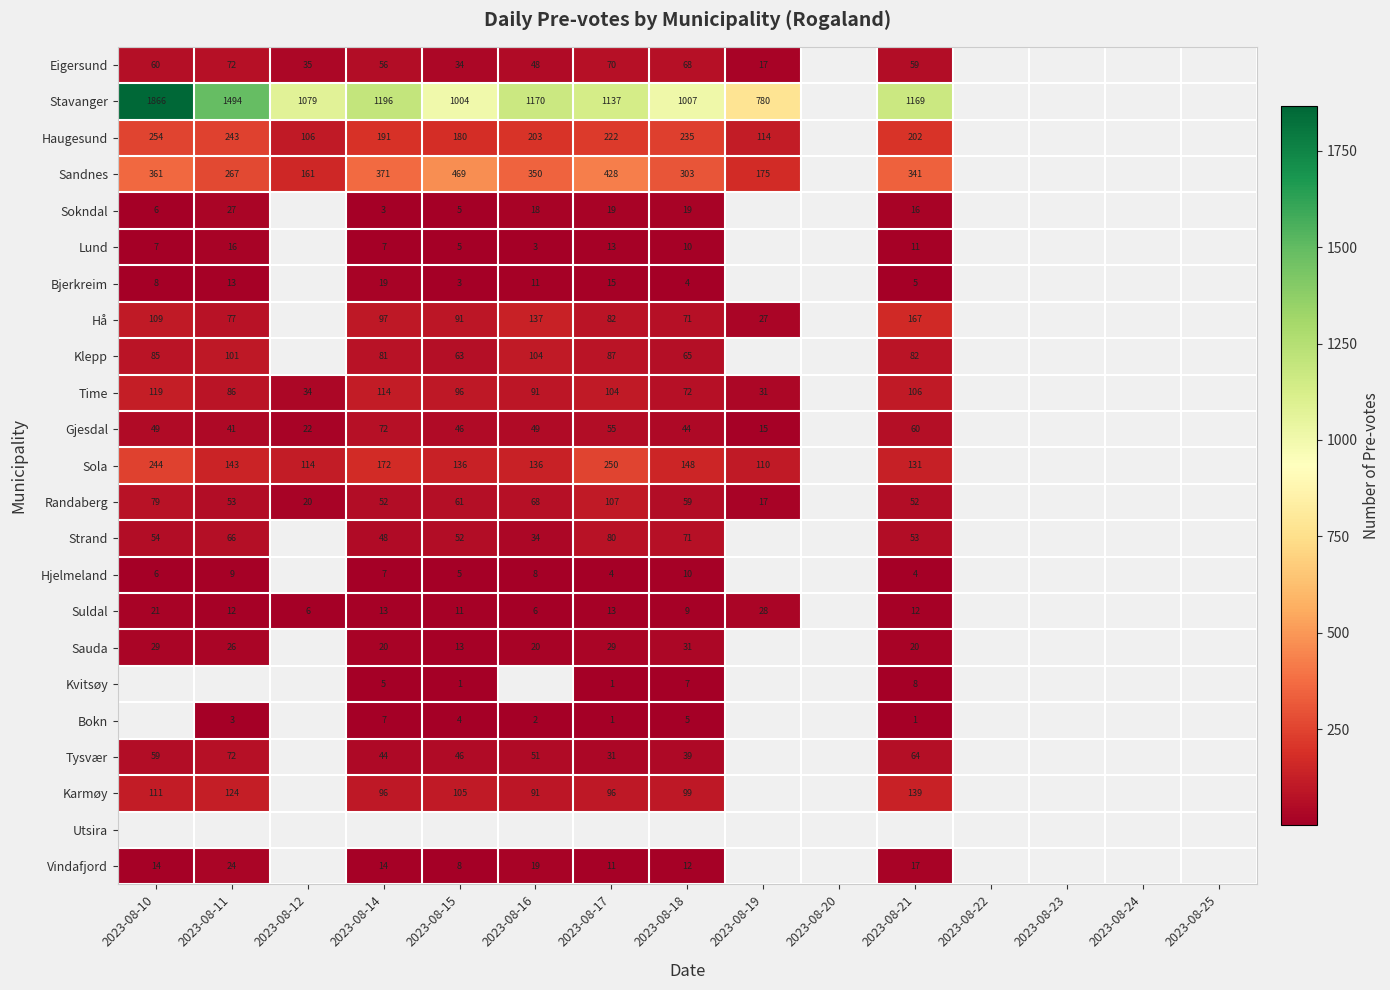

Is it true that Karmøy equals 46 at 2023-08-11?

False